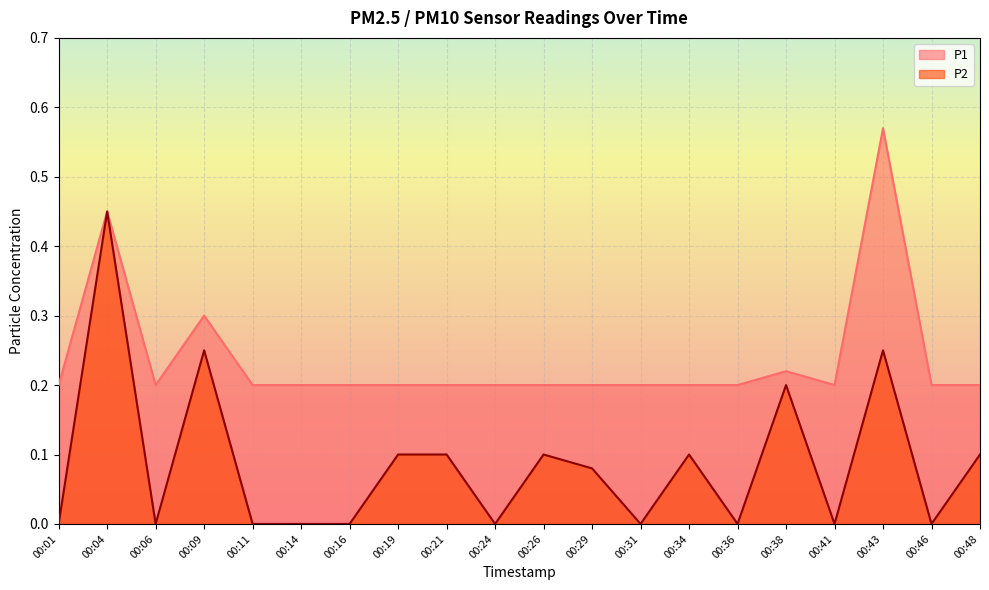

True or false: P1 and P2 intersect in this chart.

False